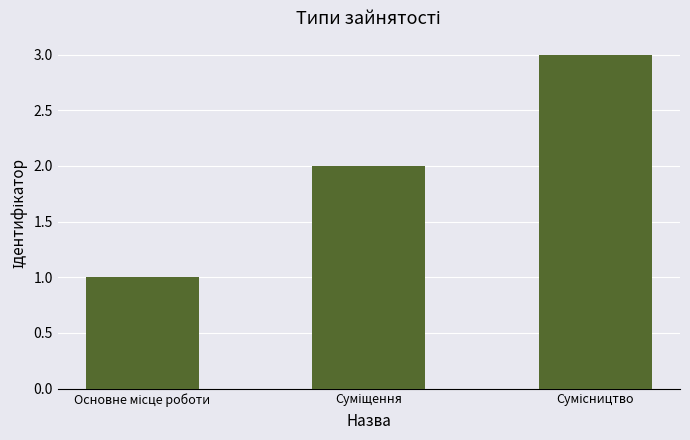

What is the greatest value displayed?

3